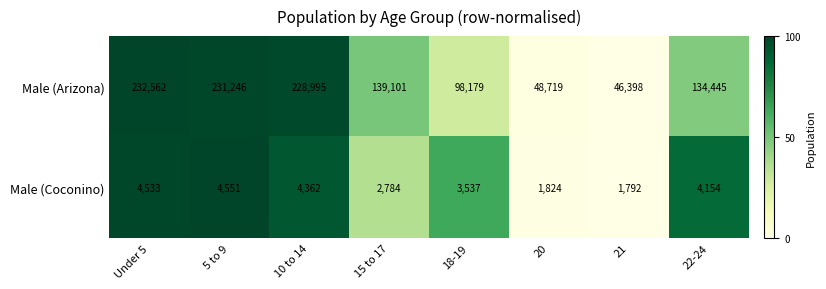

How many categories are shown in the chart?

8